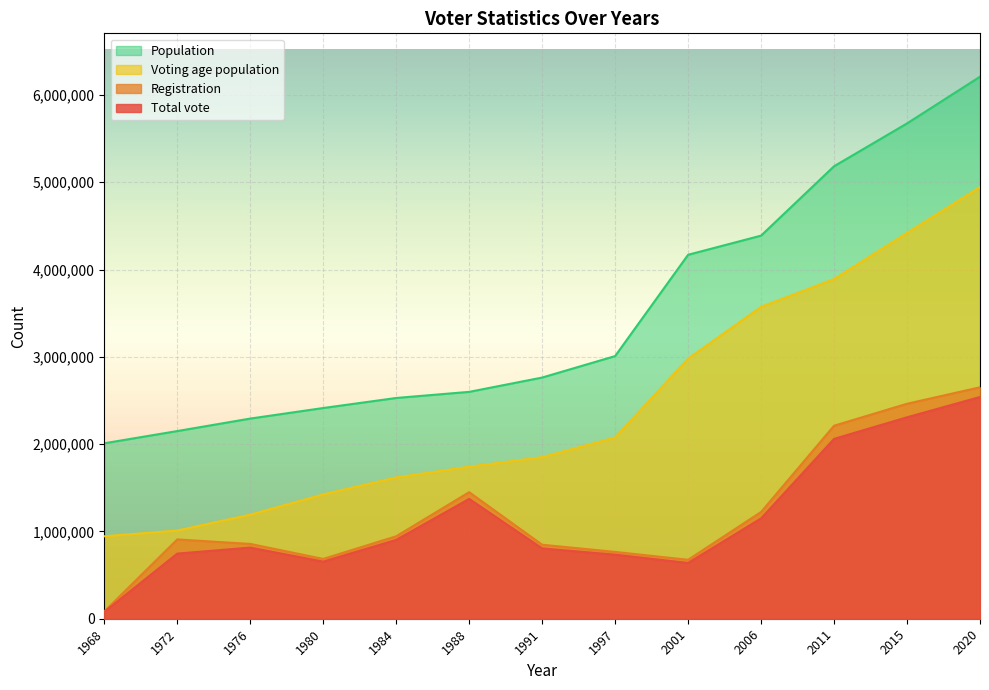

List the labels in order of Registration value, smallest first.

1968, 2001, 1980, 1997, 1991, 1976, 1972, 1984, 2006, 1988, 2011, 2015, 2020